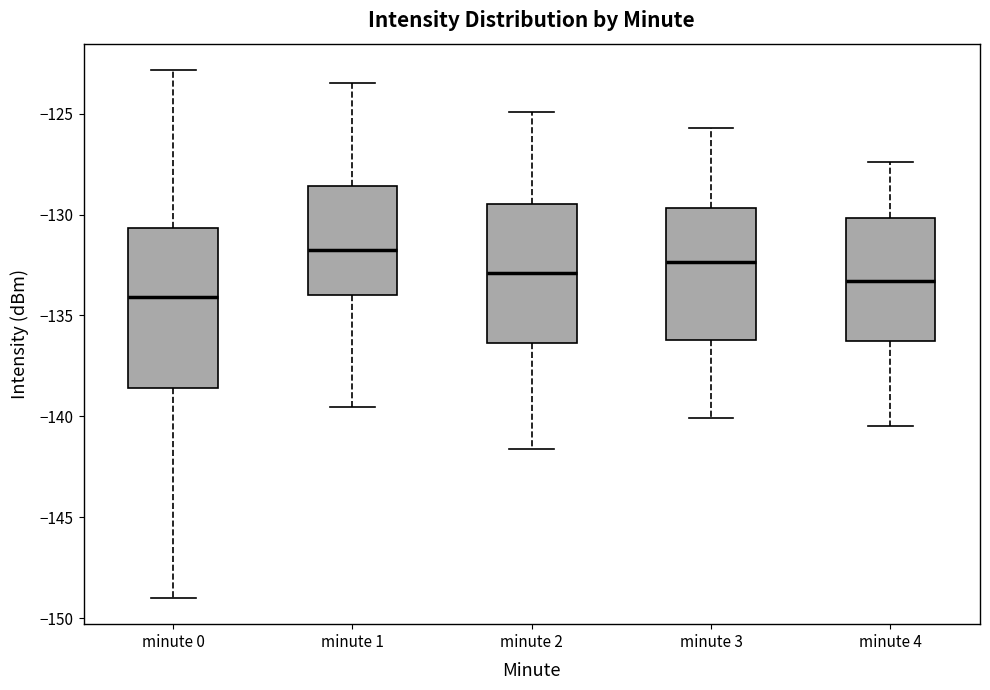

Which box has the lowest median line?

minute 0